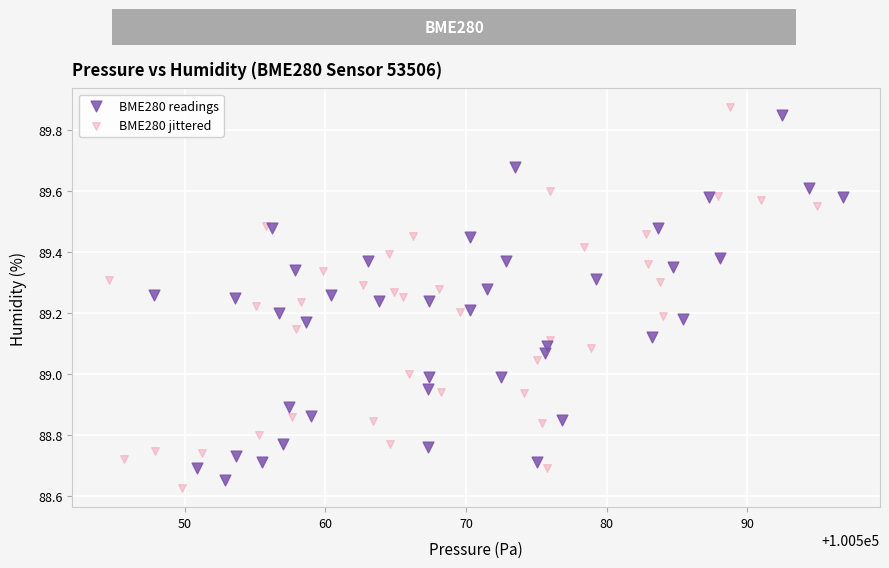

Which series has the widest spread of Y values?

BME280 jittered